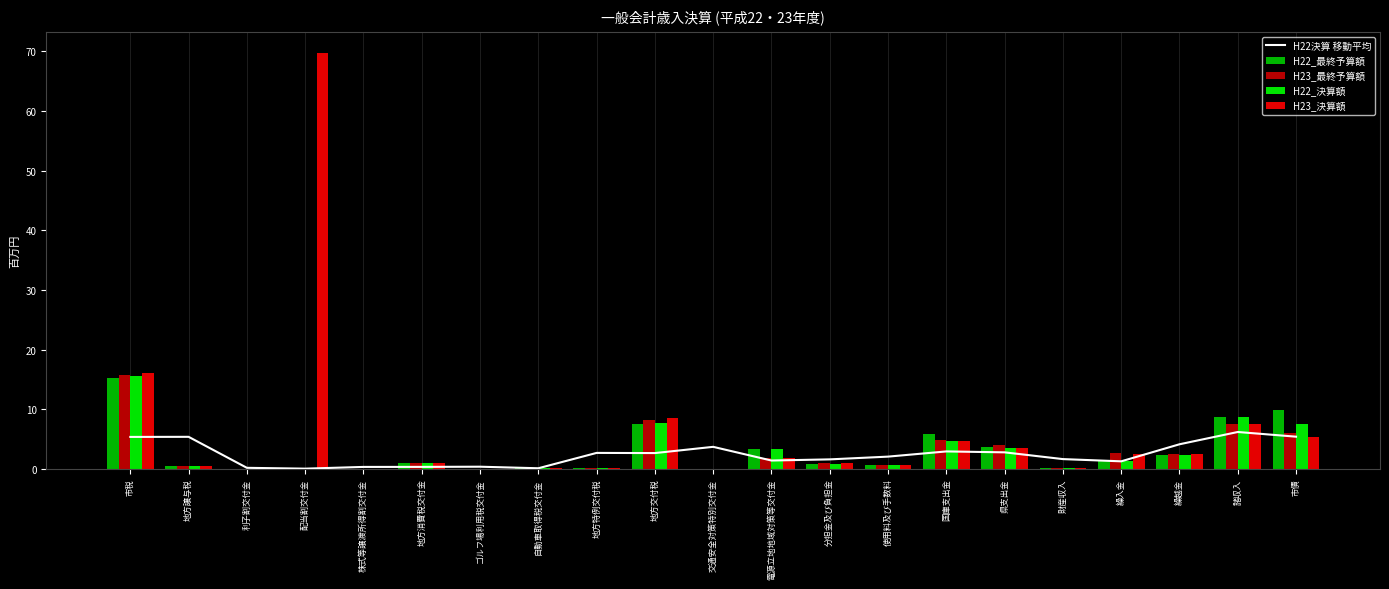

Rank the series at 地方消費税交付金 from highest to lowest value.

H22_最終予算額, H22_決算額, H23_最終予算額, H23_決算額, H22決算 移動平均